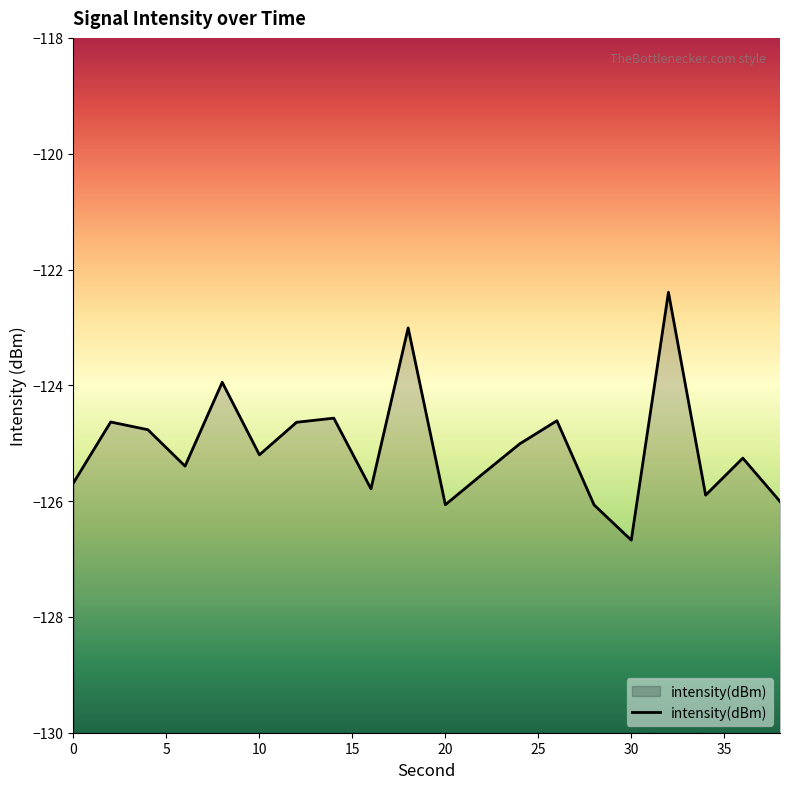

How many categories are shown in the chart?

20